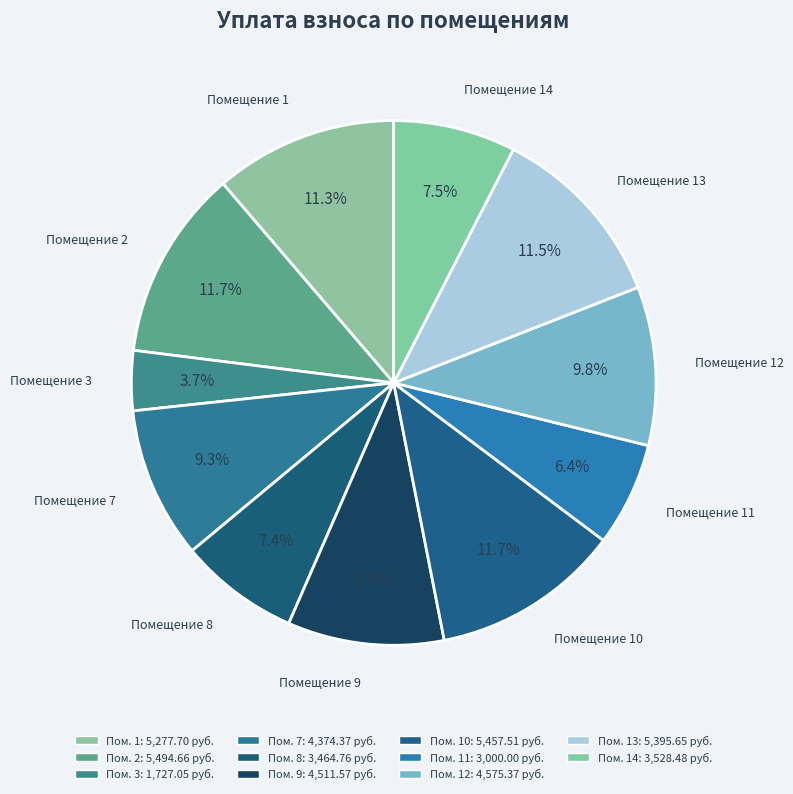

Does any single category account for the majority?

No